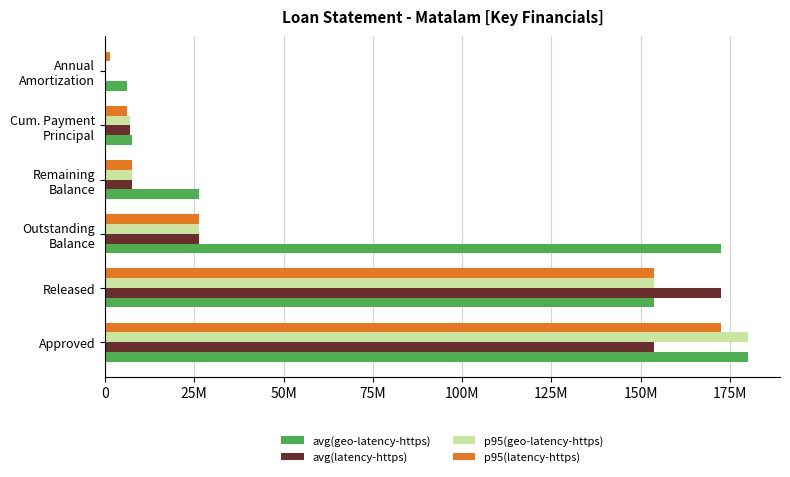

What are all the series names shown in the legend?

avg(geo-latency-https), avg(latency-https), p95(geo-latency-https), p95(latency-https)